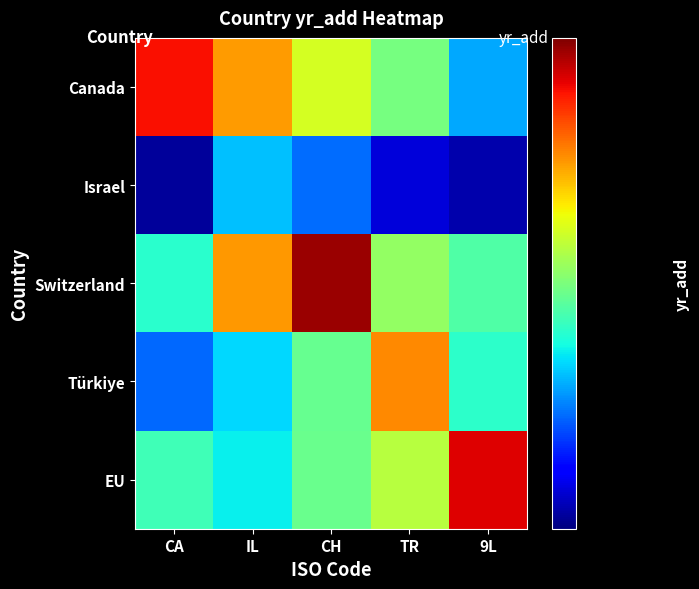

Reading right to left, what are all the values shown in this chart?

Canada: 9L=2010.9	TR=2015.1	CH=2017.4	IL=2020.2	CA=2023.2
Israel: 9L=2005.7	TR=2006.6	CH=2009.7	IL=2011.3	CA=2005.4
Switzerland: 9L=2014.1	TR=2015.8	CH=2025.0	IL=2020.3	CA=2013.1
Türkiye: 9L=2013.2	TR=2020.6	CH=2014.6	IL=2011.8	CA=2009.6
EU: 9L=2023.7	TR=2016.7	CH=2014.8	IL=2012.3	CA=2013.7